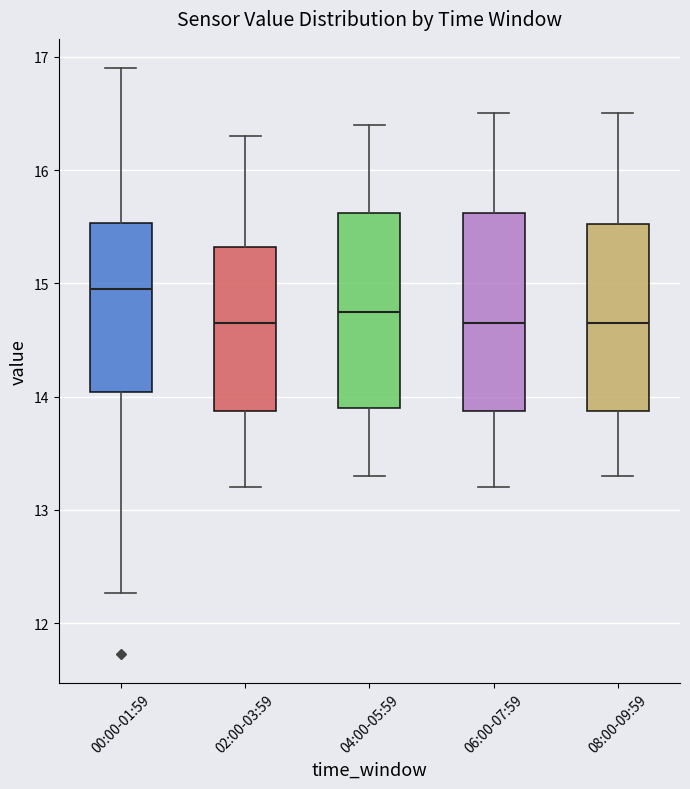

Where is the lower edge of the box for 02:00-03:59 on the y-axis? The values are not printed on the chart, so give them approximately, as read against the axis.

13.9